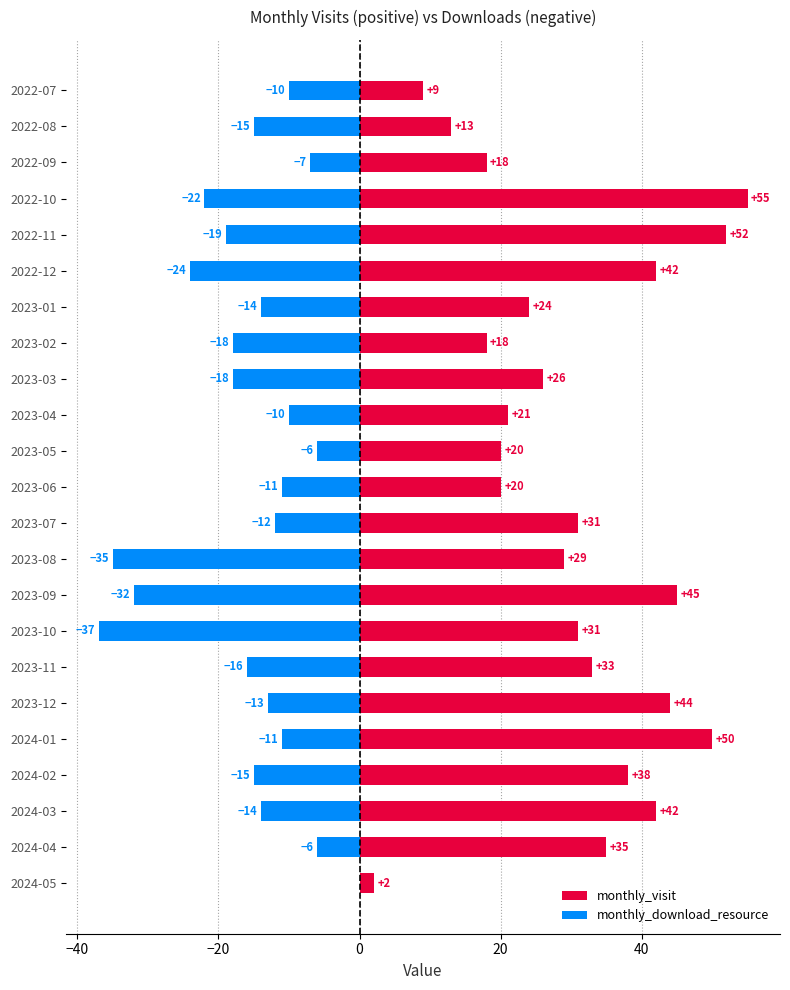

What is the sum of the monthly_download_resource values at 2023-08 and 2023-05?

-41